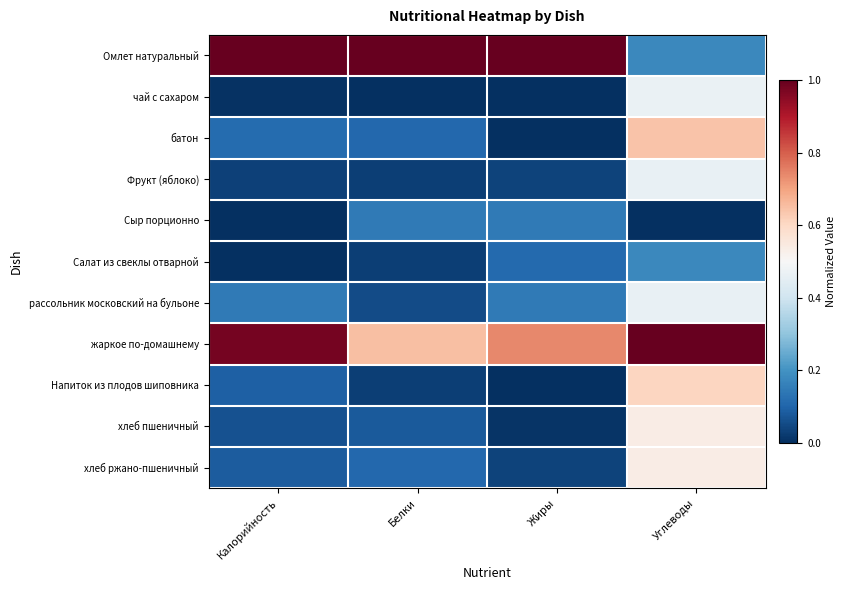

What is the total value across all series at Калорийность?

2.5